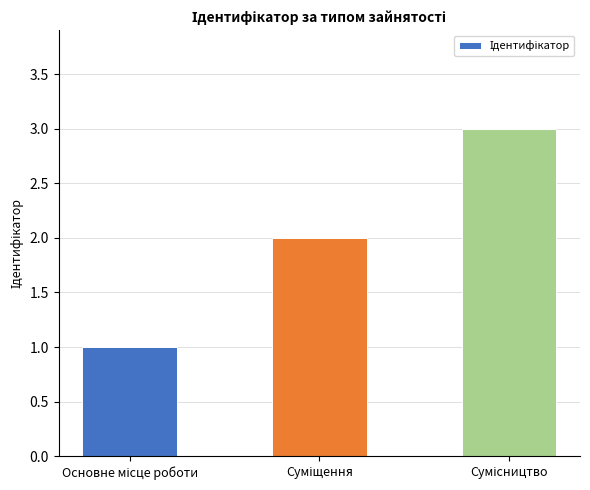

What is the greatest value displayed?

3